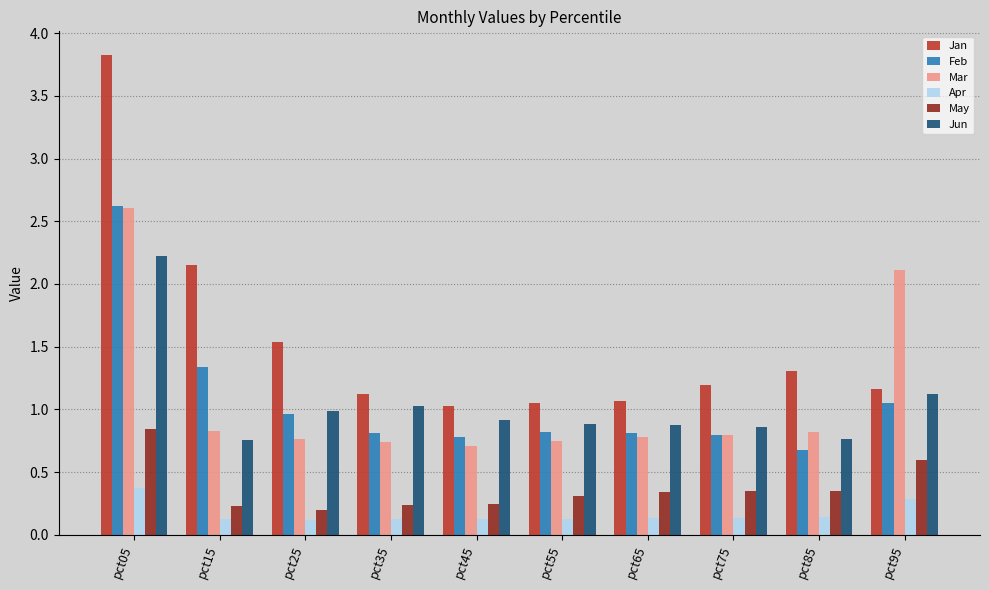

What is the greatest value displayed?

3.8